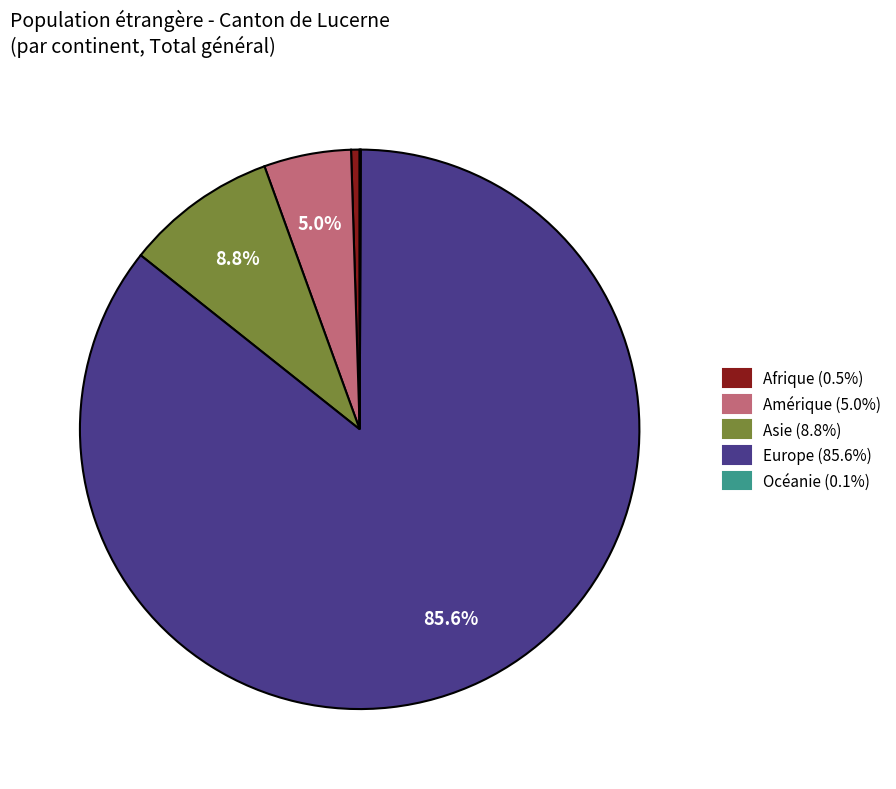

Which category accounts for the majority?

Europe